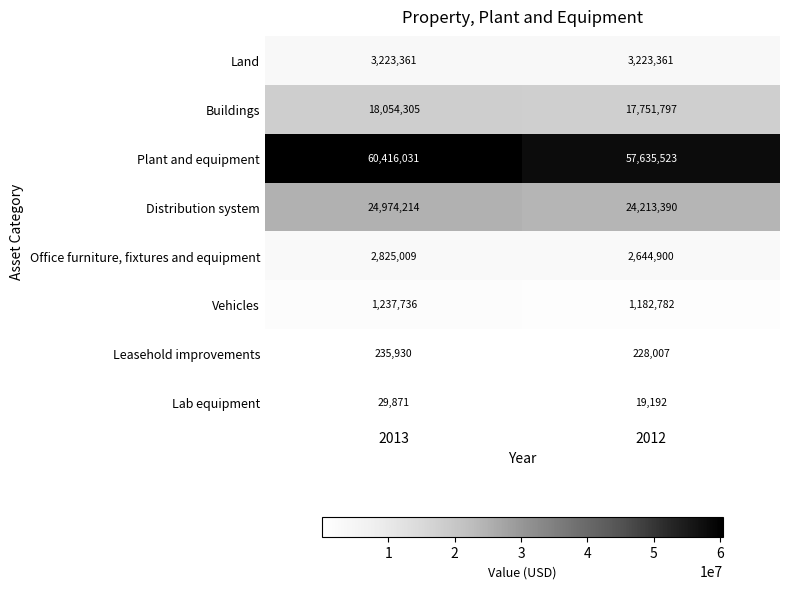

At how many categories does at least one series exceed 48974302?

2